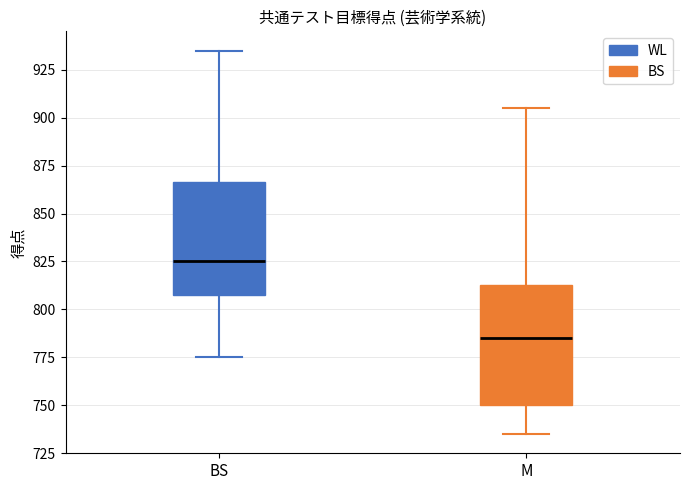

Reading left to right, transcribe this box plot: for each box, give where its median line is, the range the box spans, and where its two whiskers end, as read against the y-axis. The values are not printed on the chart, so give them approximately, as read against the axis.

BS: median 825, box 810 to 865, whiskers 775 to 935
M: median 785, box 750 to 815, whiskers 735 to 905